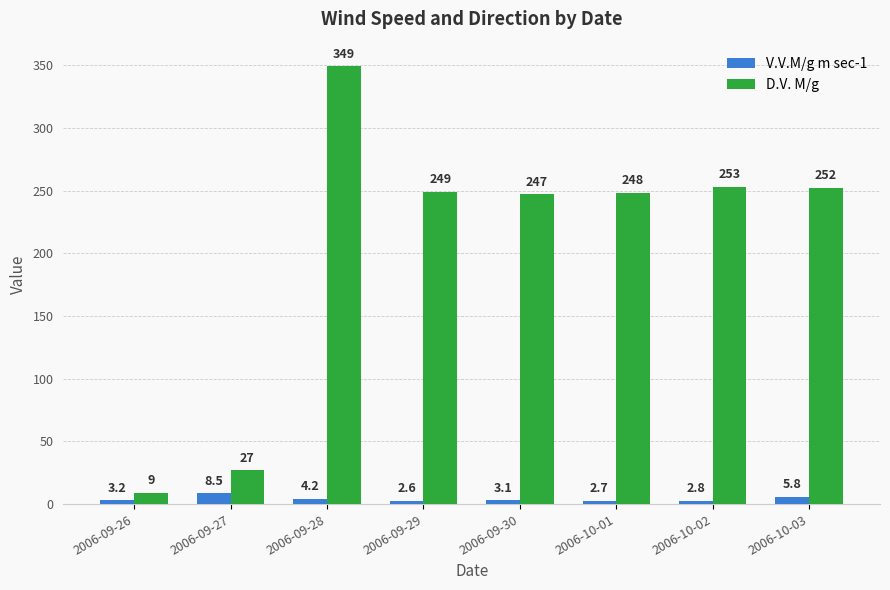

How many data points in V.V.M/g m sec-1 are less than 3?

3